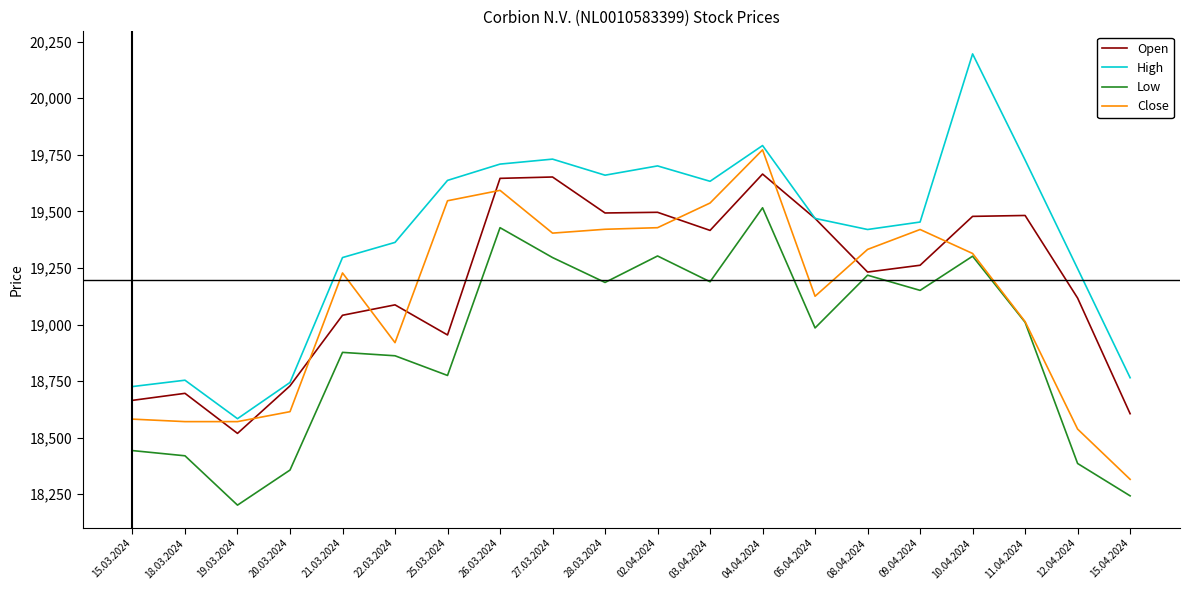

True or false: Open has a value of 18729 at 20.03.2024.

True